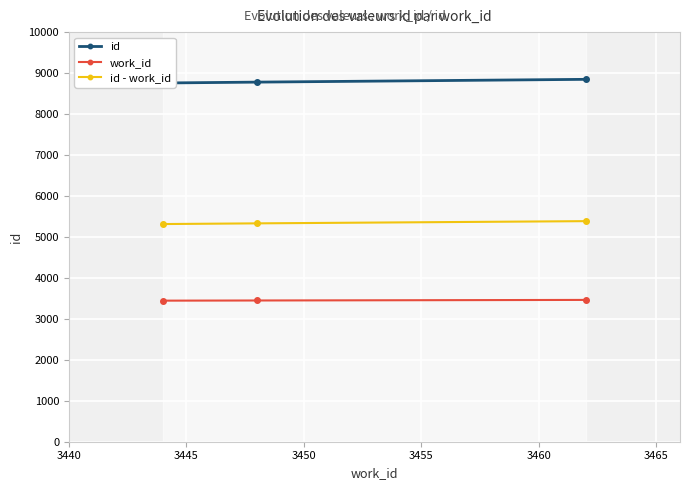

Reading left to right, list all the values displayed in this chart.

id: 8758	8779	8847
work_id: 3444	3448	3462
id - work_id: 5314	5331	5385